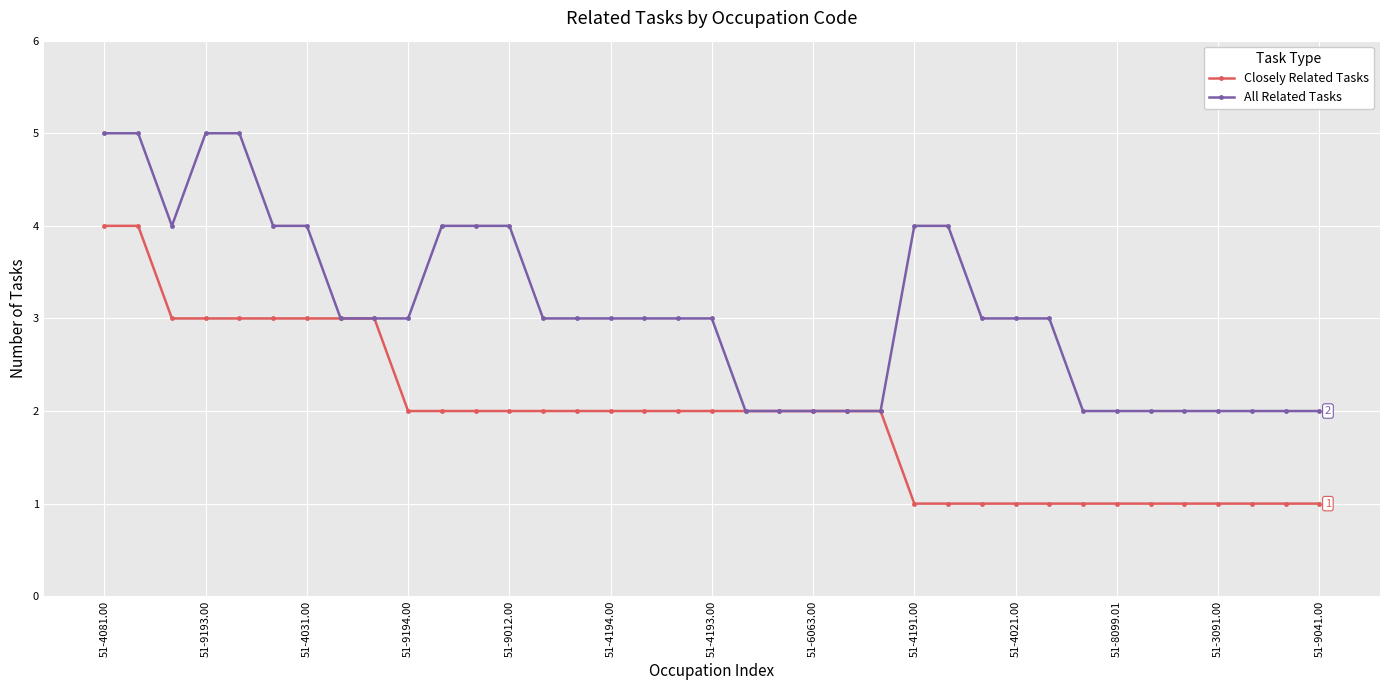

Reading left to right, transcribe all the data shown in this chart.

Closely Related Tasks: 4	4	3	3	3	3	3	3	3	2	2	2	2	2	2	2	2	2	2	2	2	2	2	2	1	1	1	1	1	1	1	1	1	1	1	1	1
All Related Tasks: 5	5	4	5	5	4	4	3	3	3	4	4	4	3	3	3	3	3	3	2	2	2	2	2	4	4	3	3	3	2	2	2	2	2	2	2	2